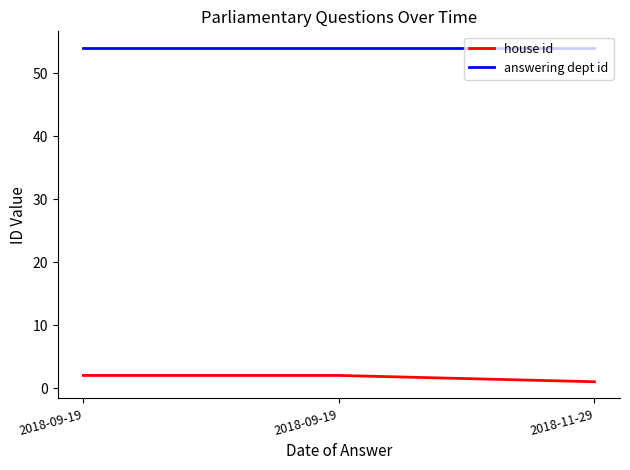

What value does the house id series have at 2018-09-19?

2